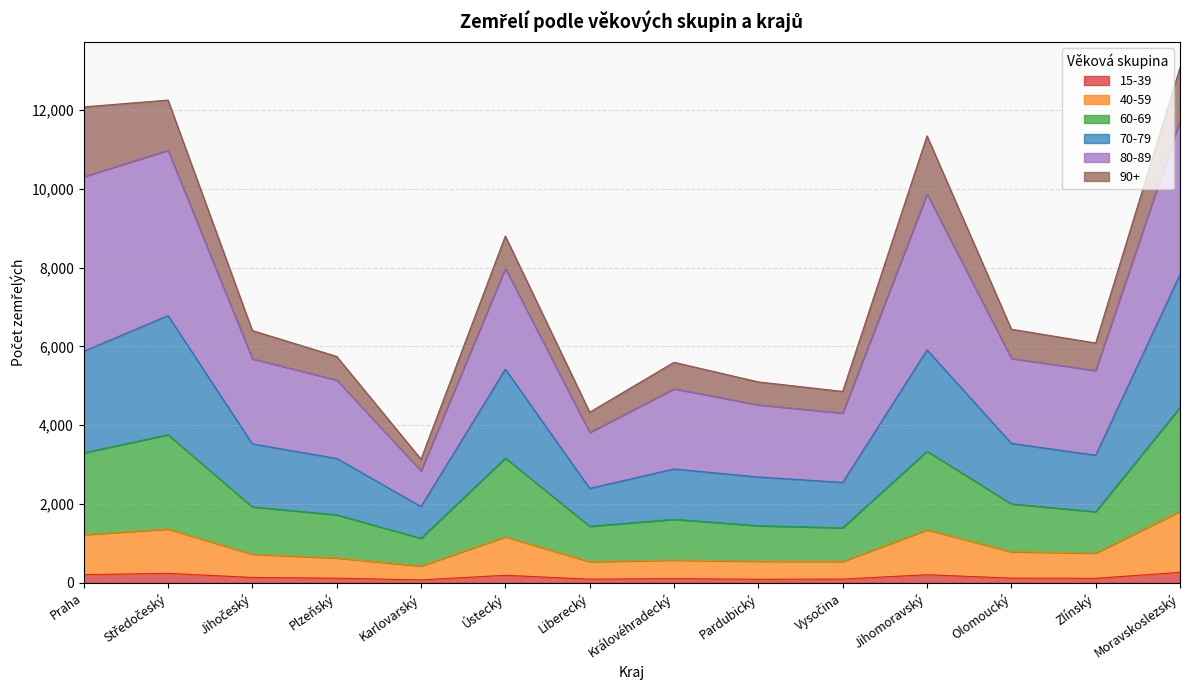

What is the total value across all series at Jihočeský?

6319